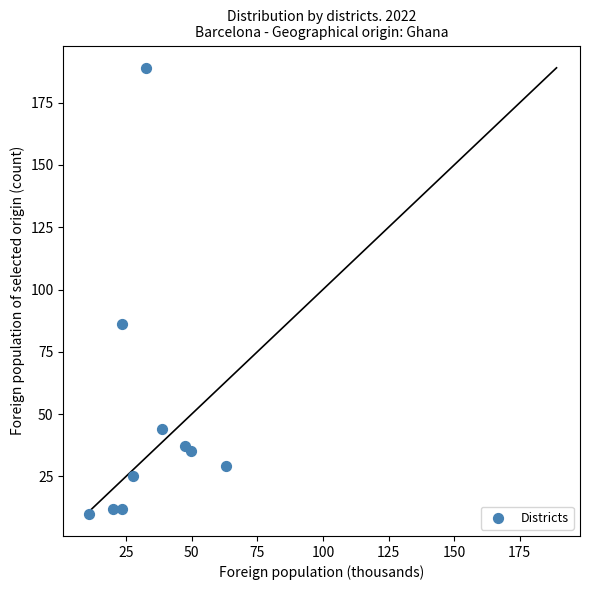

What Y value in the scatter plot is closest to 99?

86